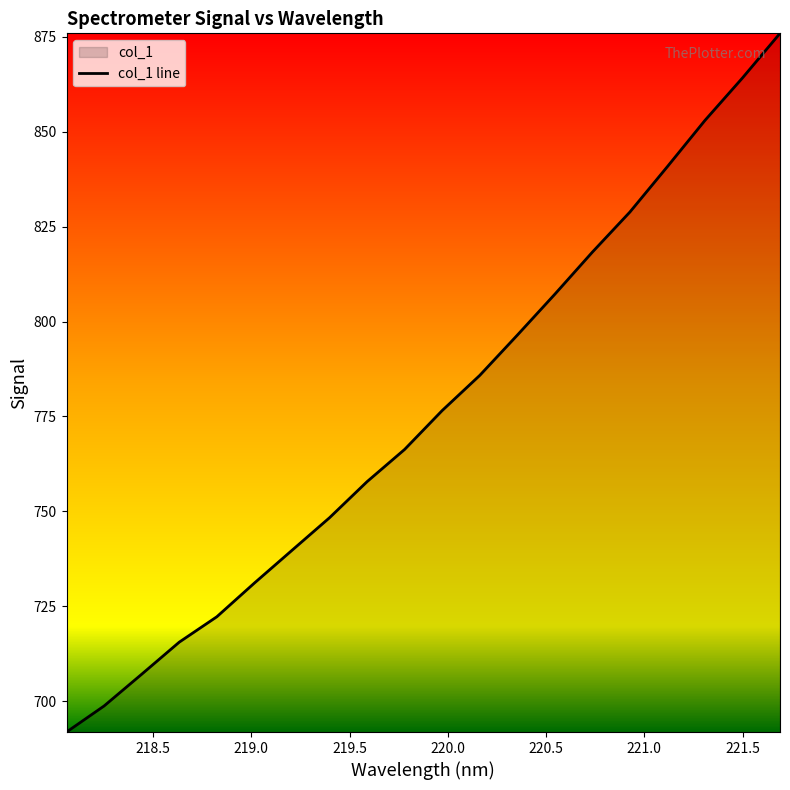

True or false: the data has more than 2 interior local peaks.

False